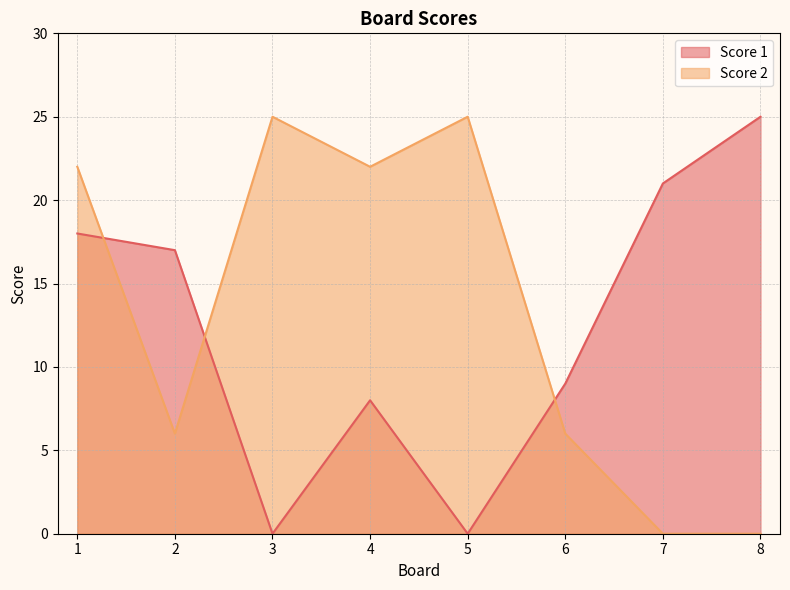

How many values in Score 1 are above zero?

6